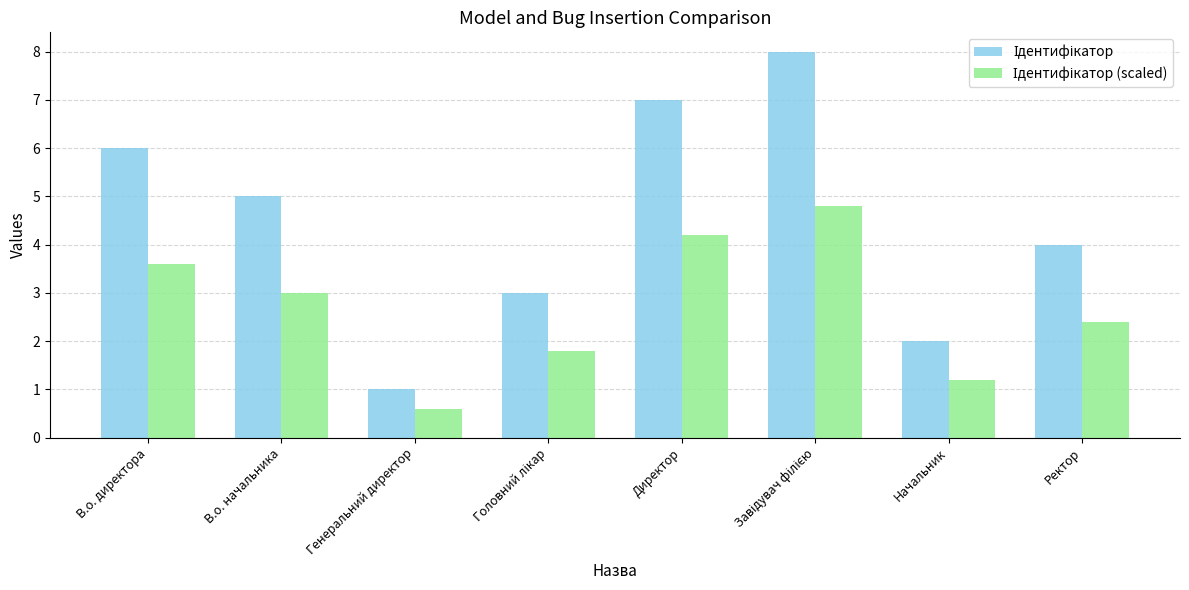

What is the minimum value shown in the chart?

0.6